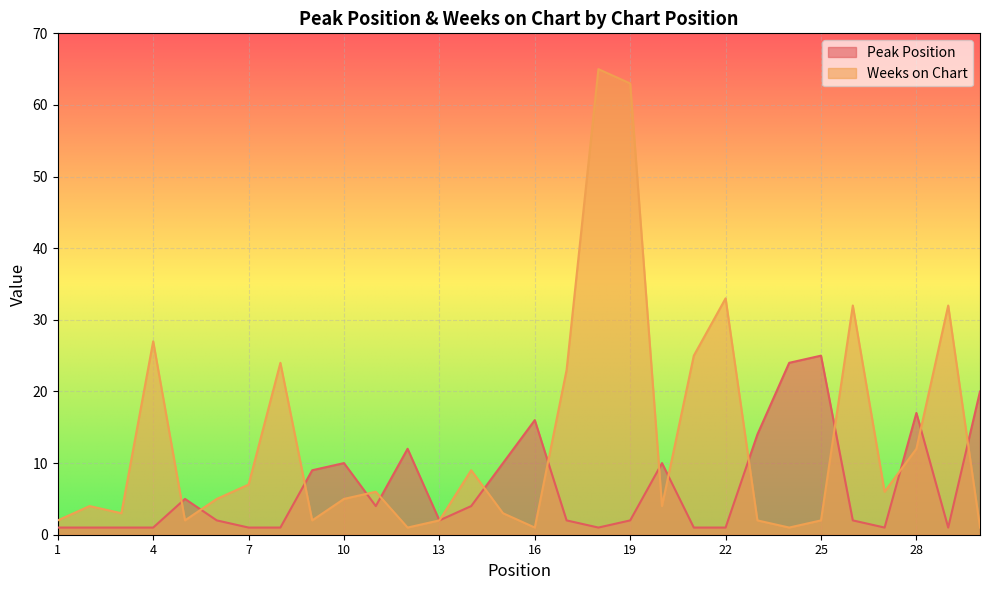

The Weeks on Chart series shows 6 at 11. True or false?

True